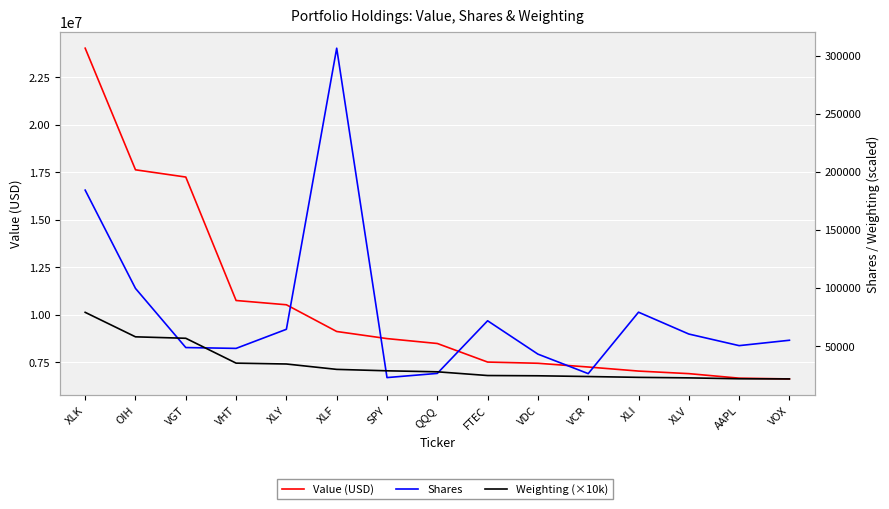

How many series are shown in this chart?

3